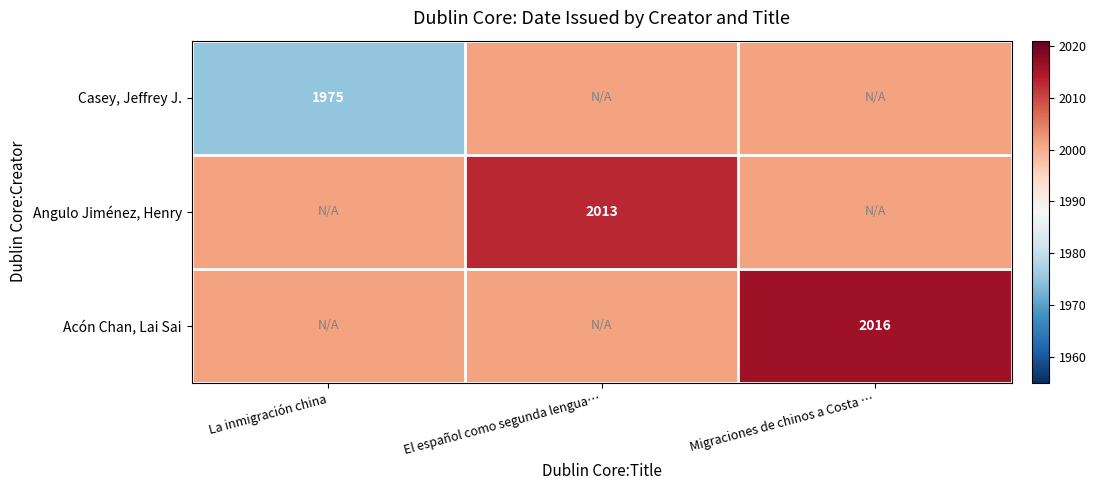

The Acón Chan, Lai Sai series shows 465.1 at La inmigración china. True or false?

False